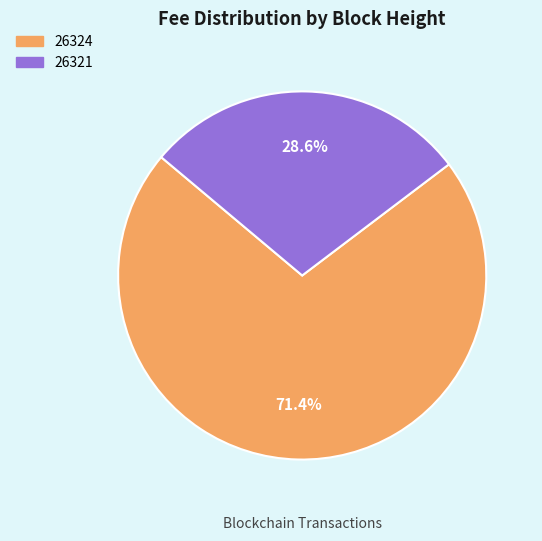

True or false: 26321 accounts for 40% of the total.

False